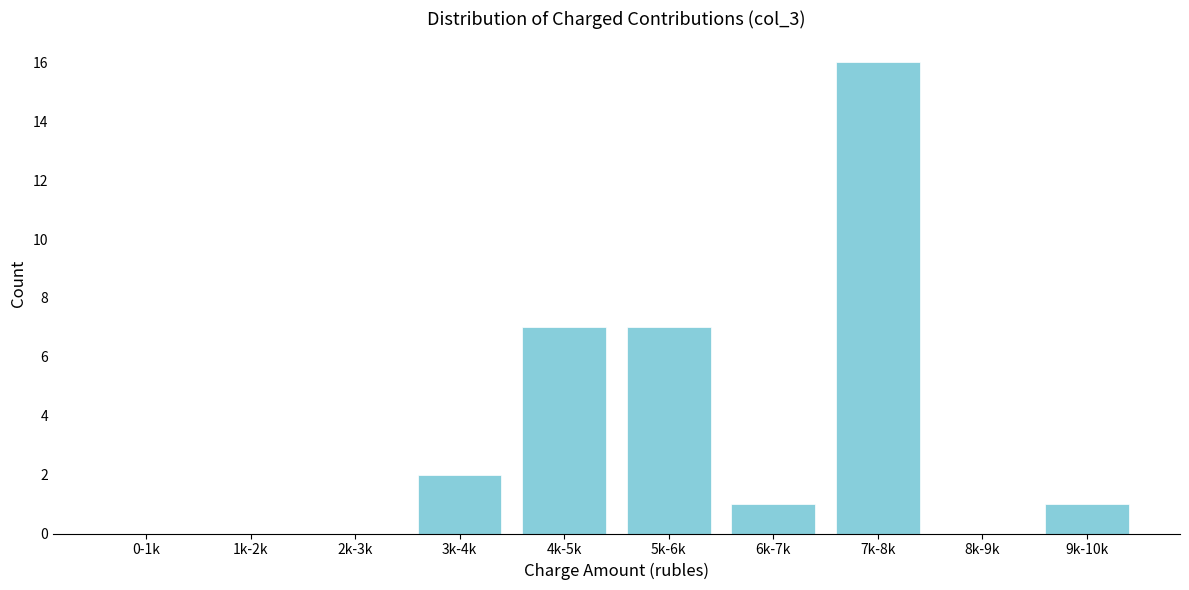

Reading left to right, list all the values displayed in this chart.

0-1k=0	1k-2k=0	2k-3k=0	3k-4k=2	4k-5k=7	5k-6k=7	6k-7k=1	7k-8k=16	8k-9k=0	9k-10k=1